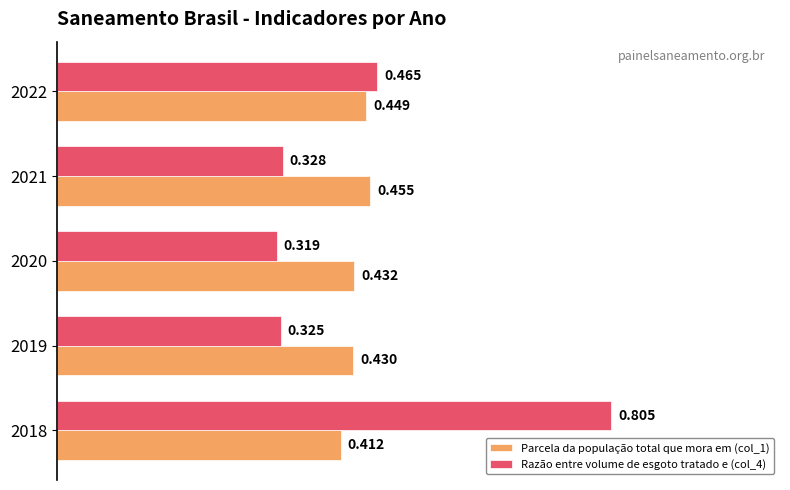

Is the value of Parcela da população total que mora em (col_1) at 2019 greater than the value of Razão entre volume de esgoto tratado e (col_4) at 2019?

Yes